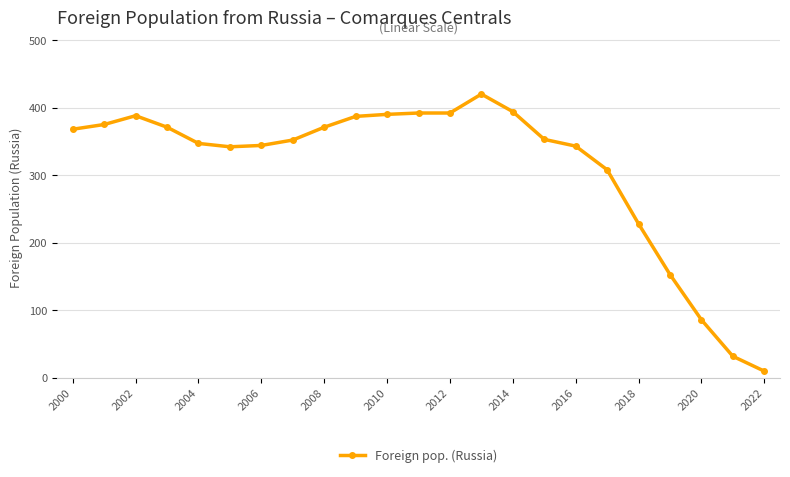

True or false: the data has more than 0 interior local peaks.

True